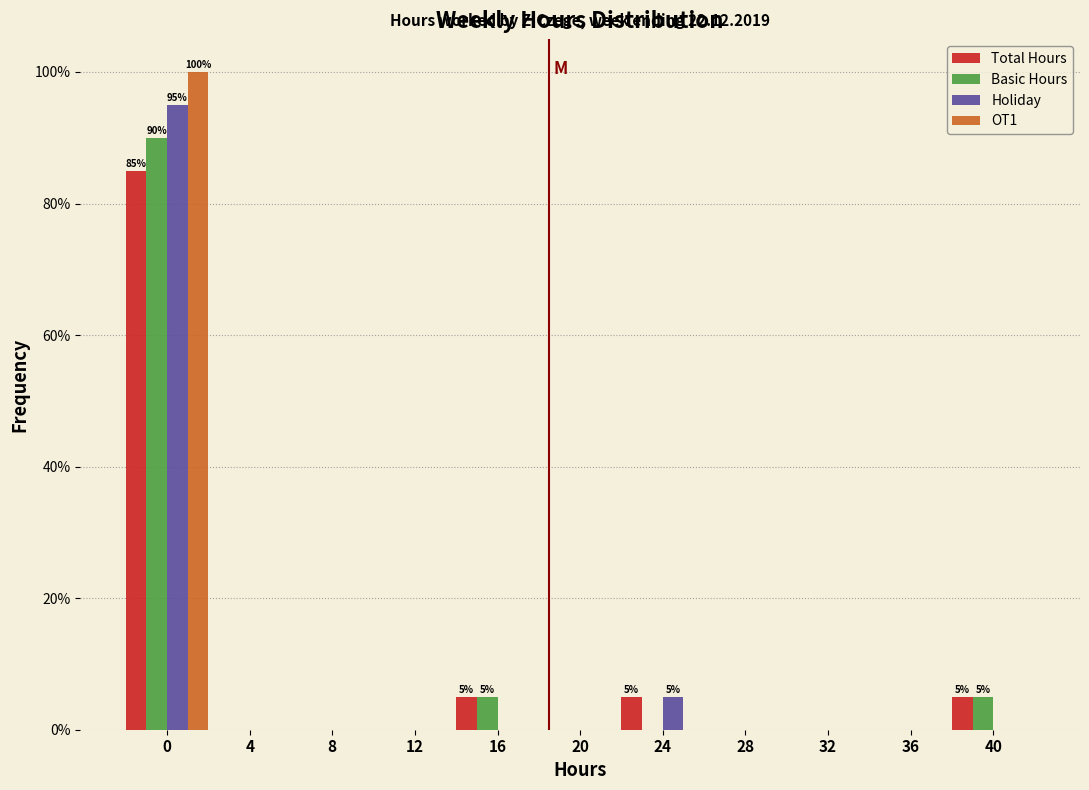

Where is Holiday nearest to the value 47?

24